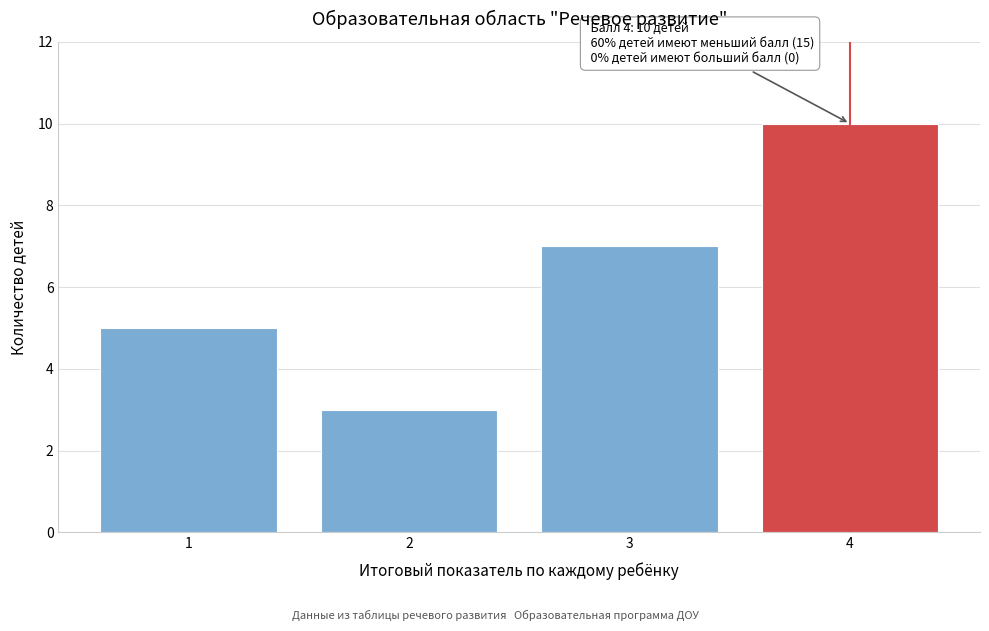

Reading left to right, extract all data points from this chart.

1=5	2=3	3=7	4=10